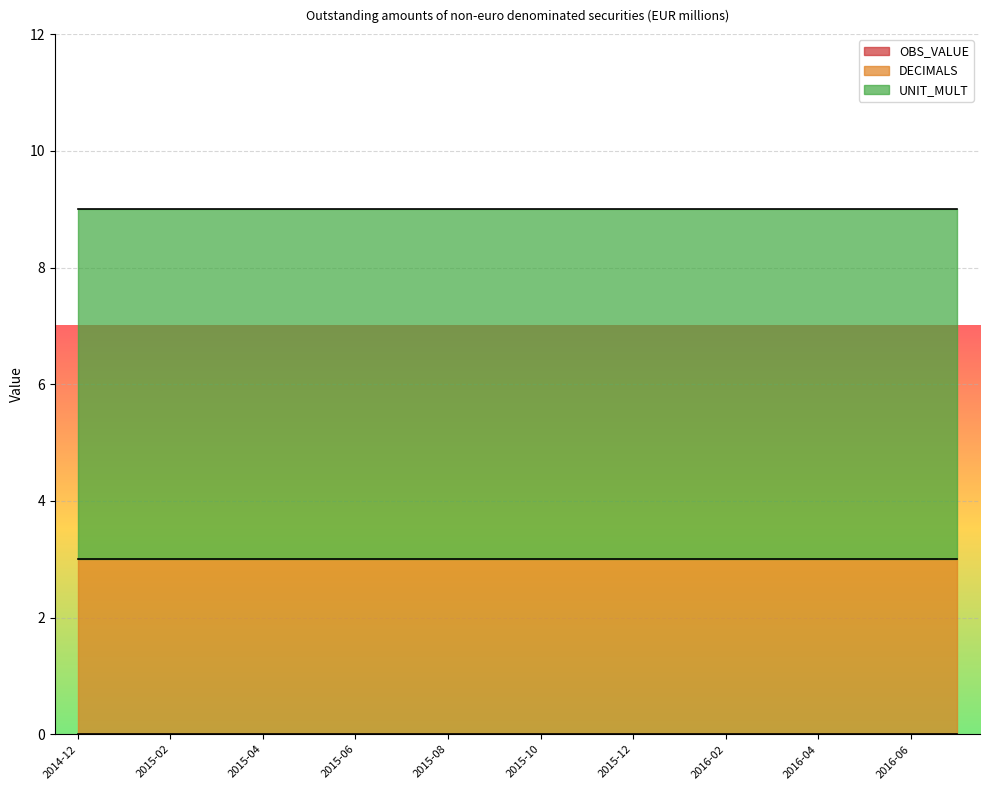

What is the total value across all series at 2015-08?

9